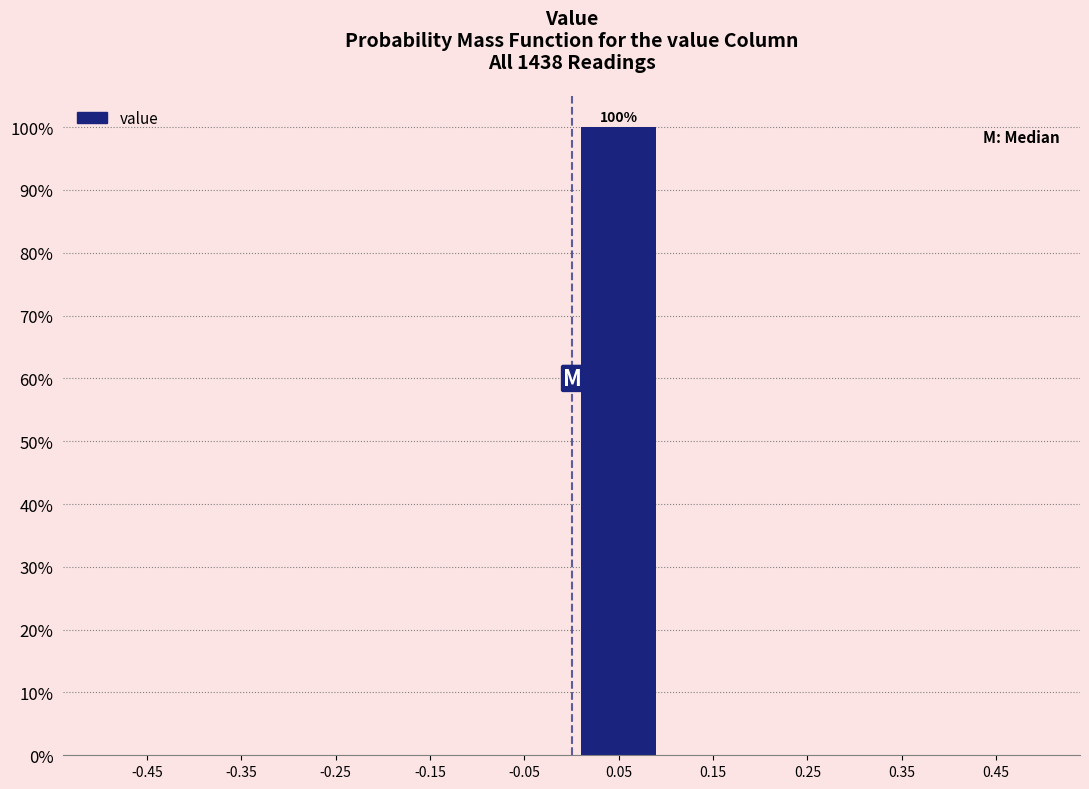

Over which range of the x-axis is the bar tallest?

0.0 to 0.1